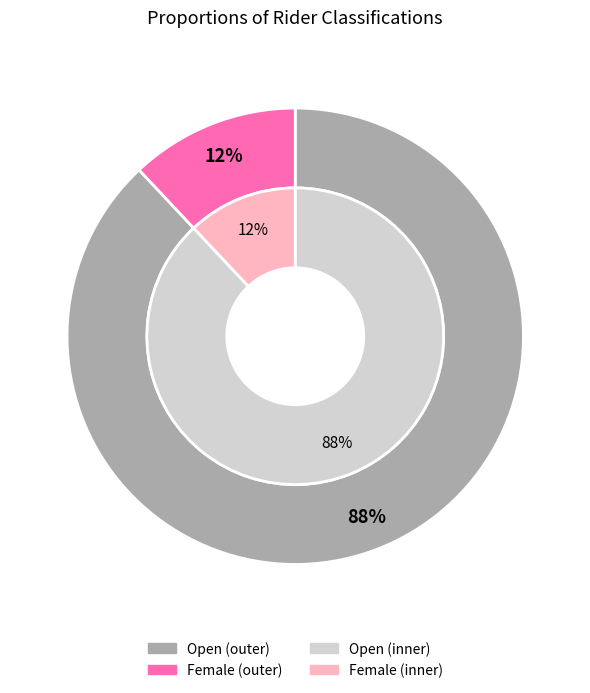

Which category has the smallest portion of the pie?

Female